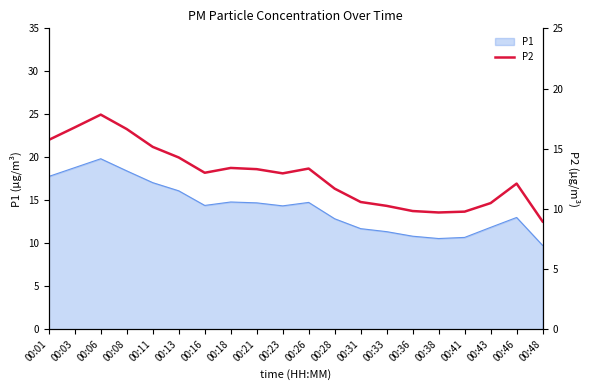

At which category does the chart reach its minimum across all series?

00:48